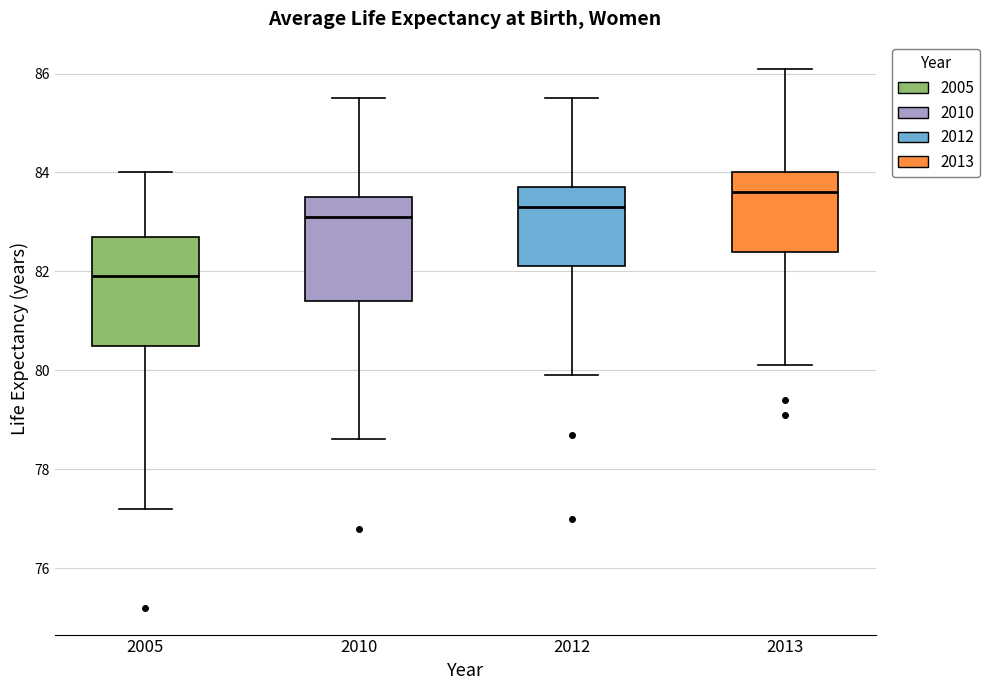

Reading left to right, read every box against the y-axis: the position of its median line, the range the box covers, and the ends of its whiskers. The values are not printed on the chart, so give them approximately, as read against the axis.

2005: median 82.0, box 80.6 to 82.8, whiskers 77.2 to 84.0
2010: median 83.2, box 81.4 to 83.6, whiskers 78.6 to 85.6
2012: median 83.4, box 82.2 to 83.8, whiskers 80.0 to 85.6
2013: median 83.6, box 82.4 to 84.0, whiskers 80.2 to 86.2